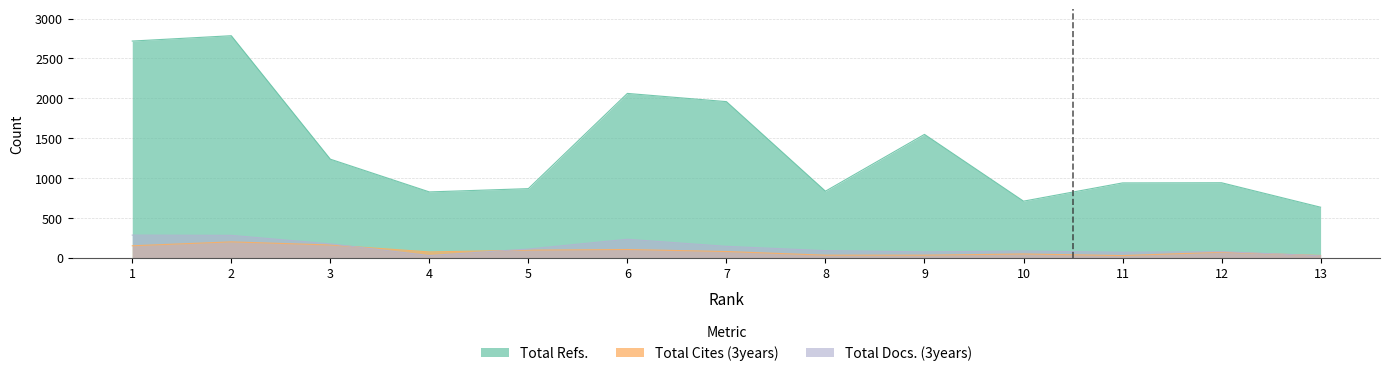

What value does the Total Cites (3years) series have at 1, to the nearest 50?

150